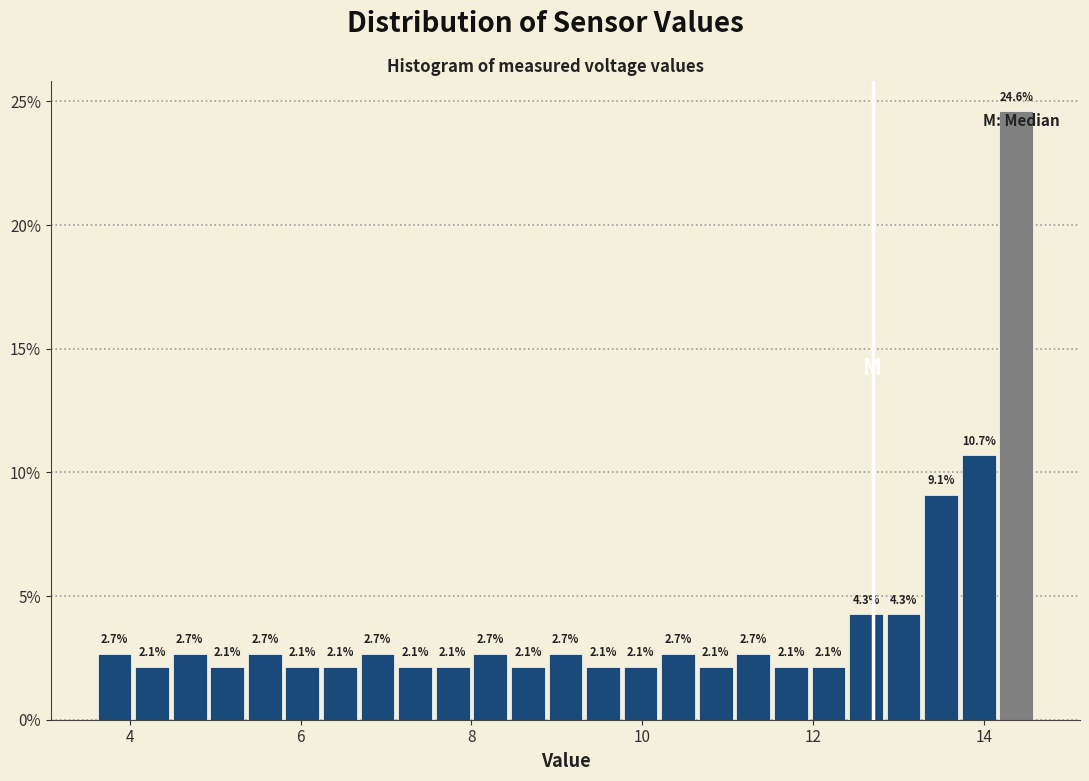

Around what value on the x-axis is the tallest bar? Give the approximate position of its centre, as read against the axis.

14.4